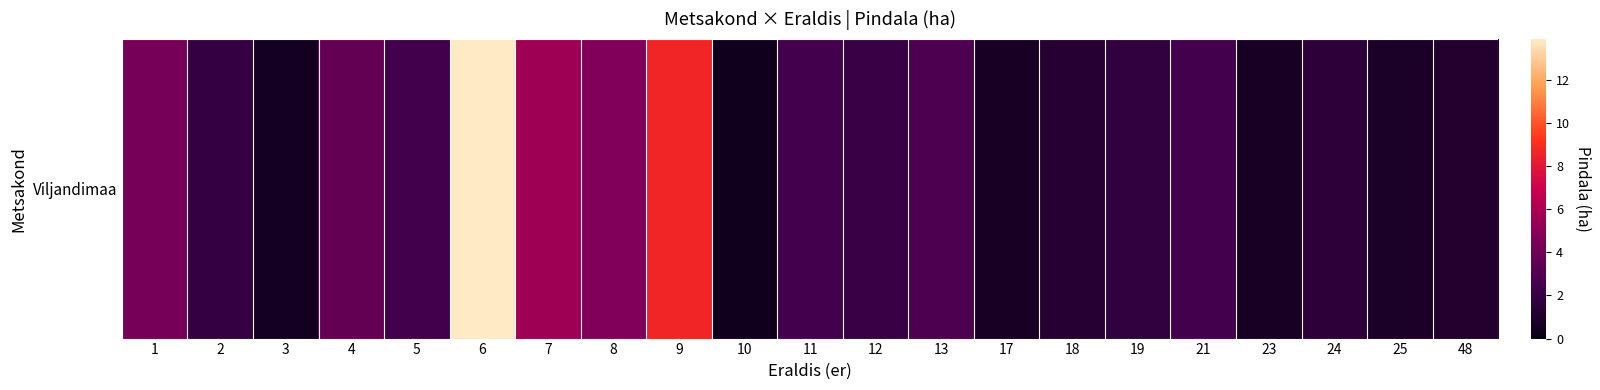

Reading right to left, what are all the values shown in this chart?

48=1.1	25=0.8	24=1.6	23=0.7	21=2.5	19=1.8	18=1.3	17=0.7	13=2.8	12=2.0	11=2.5	10=0.4	9=8.7	8=4.7	7=5.5	6=13.9	5=2.4	4=3.7	3=0.5	2=1.9	1=4.3